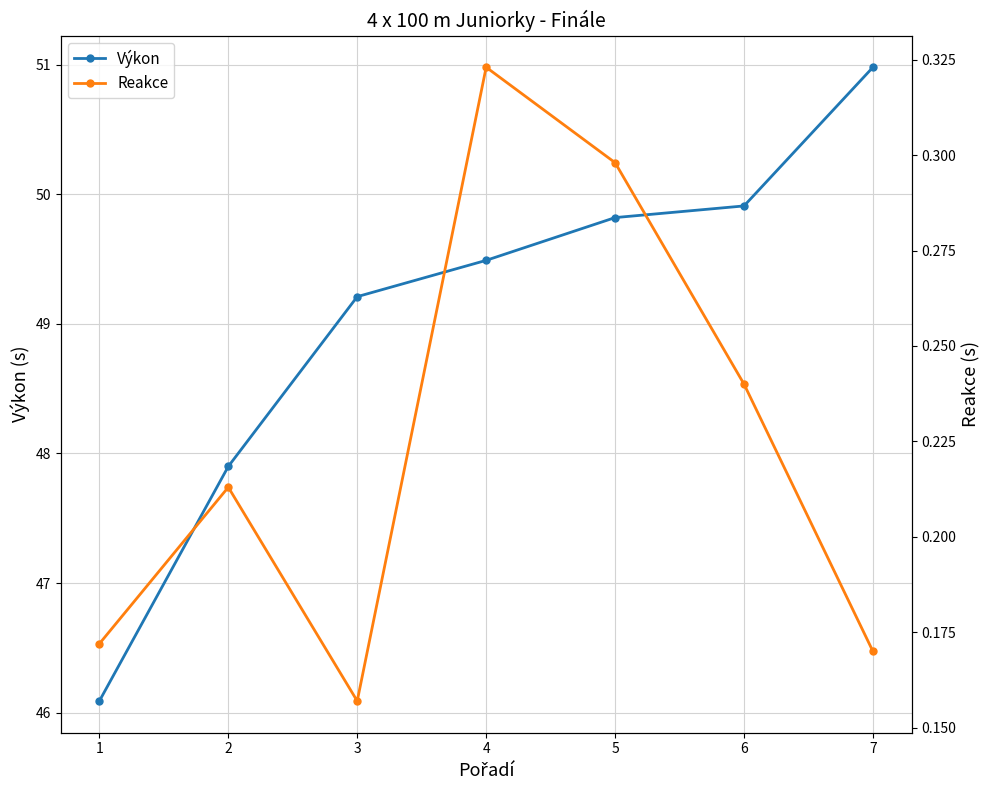

What is the spread (max minus min) of values at 2?

47.7